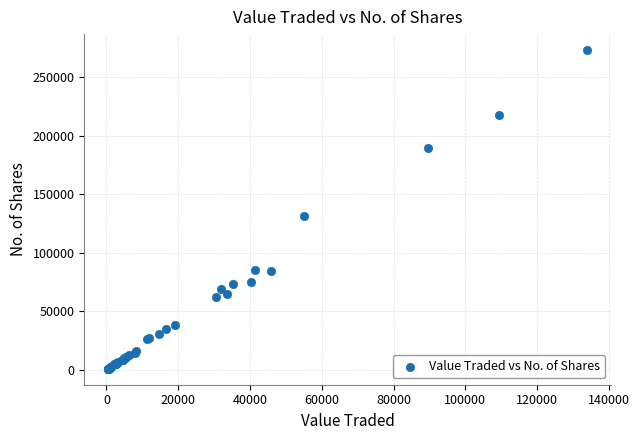

What Y value in the scatter plot is closest to 137068?

131318